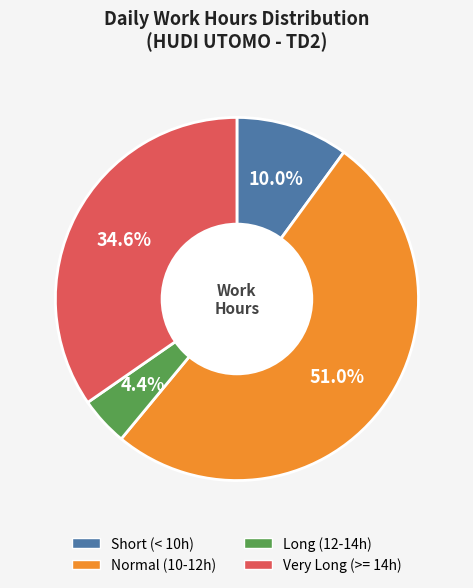

Does any single category account for the majority?

Yes